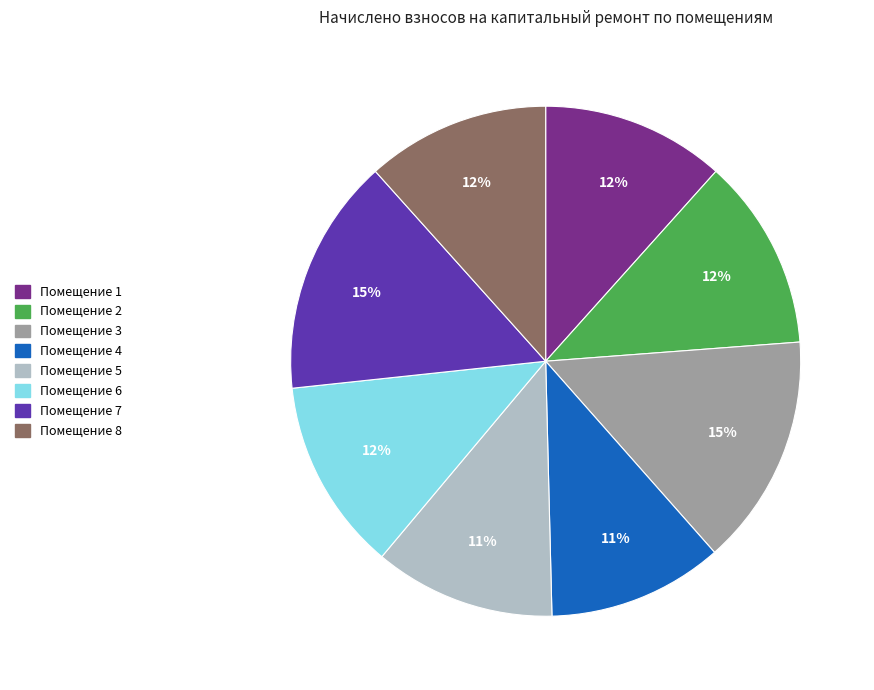

Count the number of slices in the pie.

8